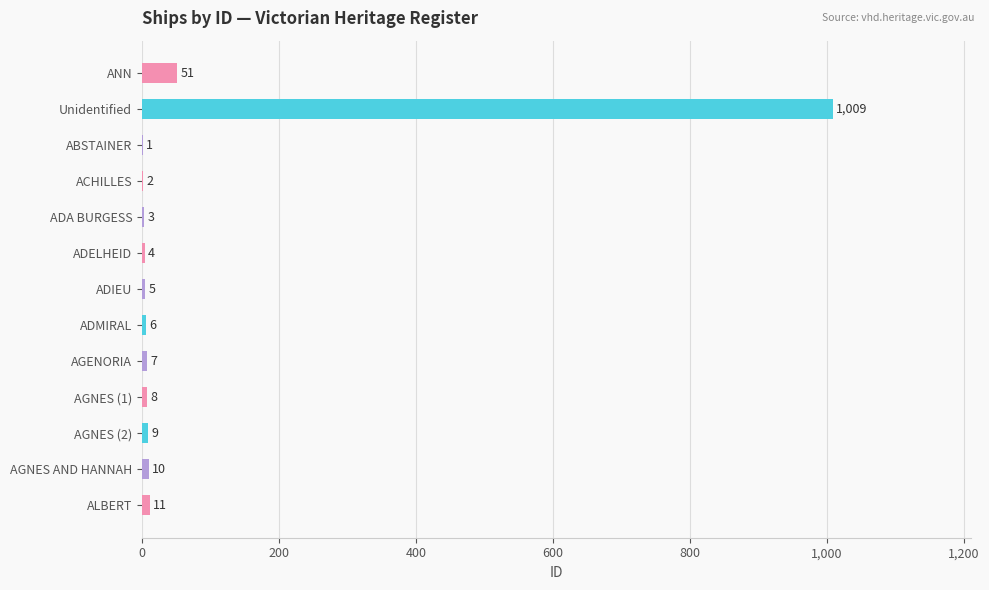

The value at ANN is 12. True or false?

False